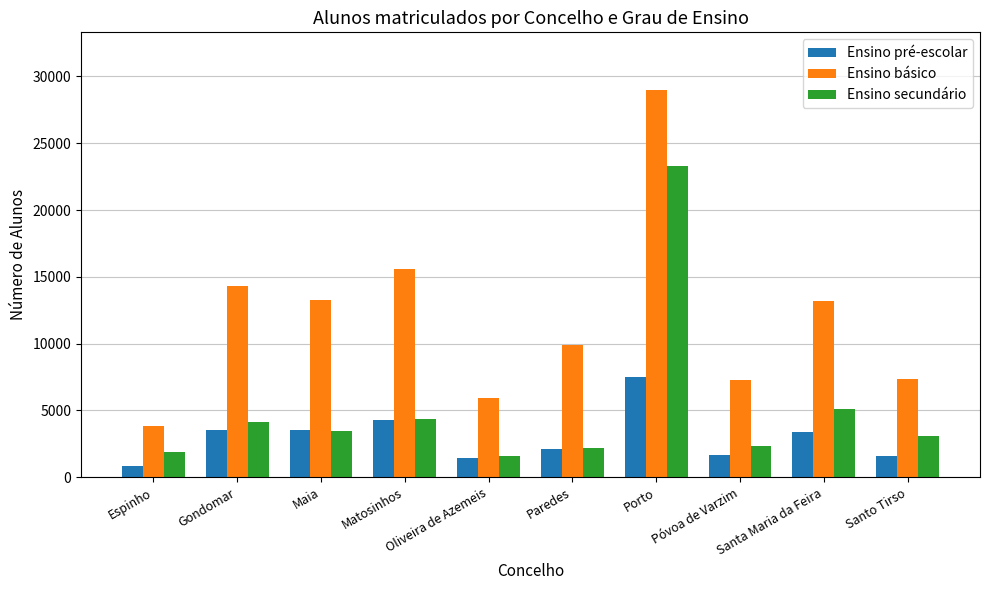

Which series changed the most between Paredes and Póvoa de Varzim?

Ensino básico